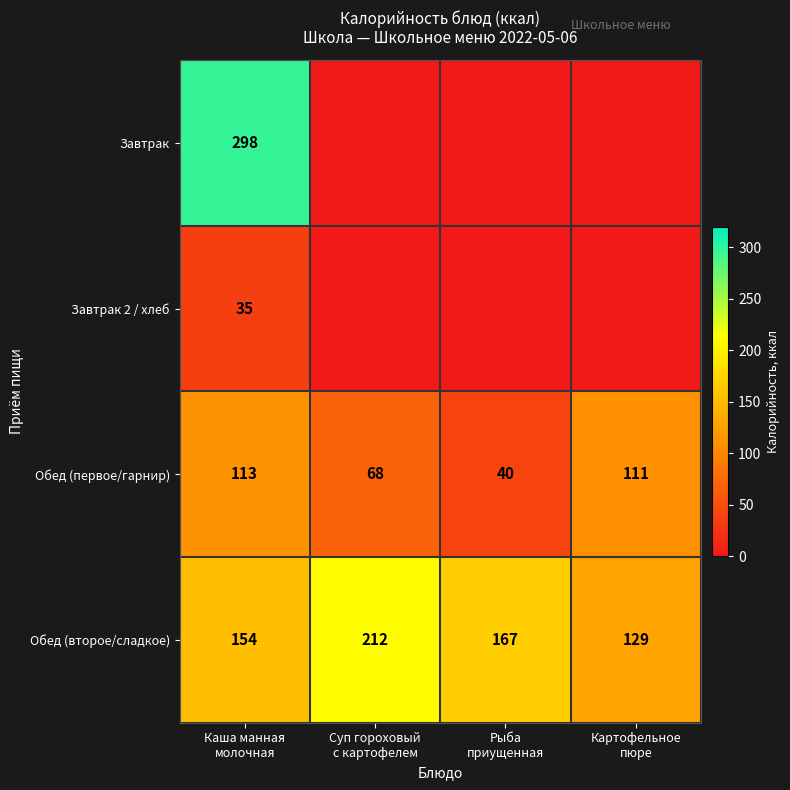

How many Обед (второе/сладкое) values are between 154 and 212?

3